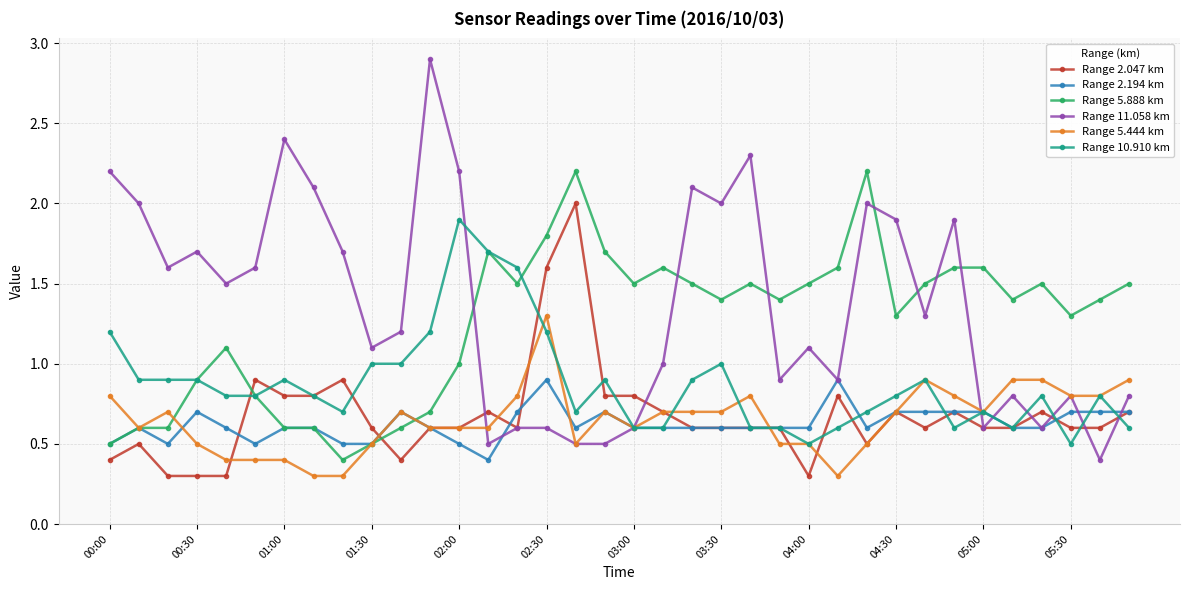

How many series are shown in this chart?

6